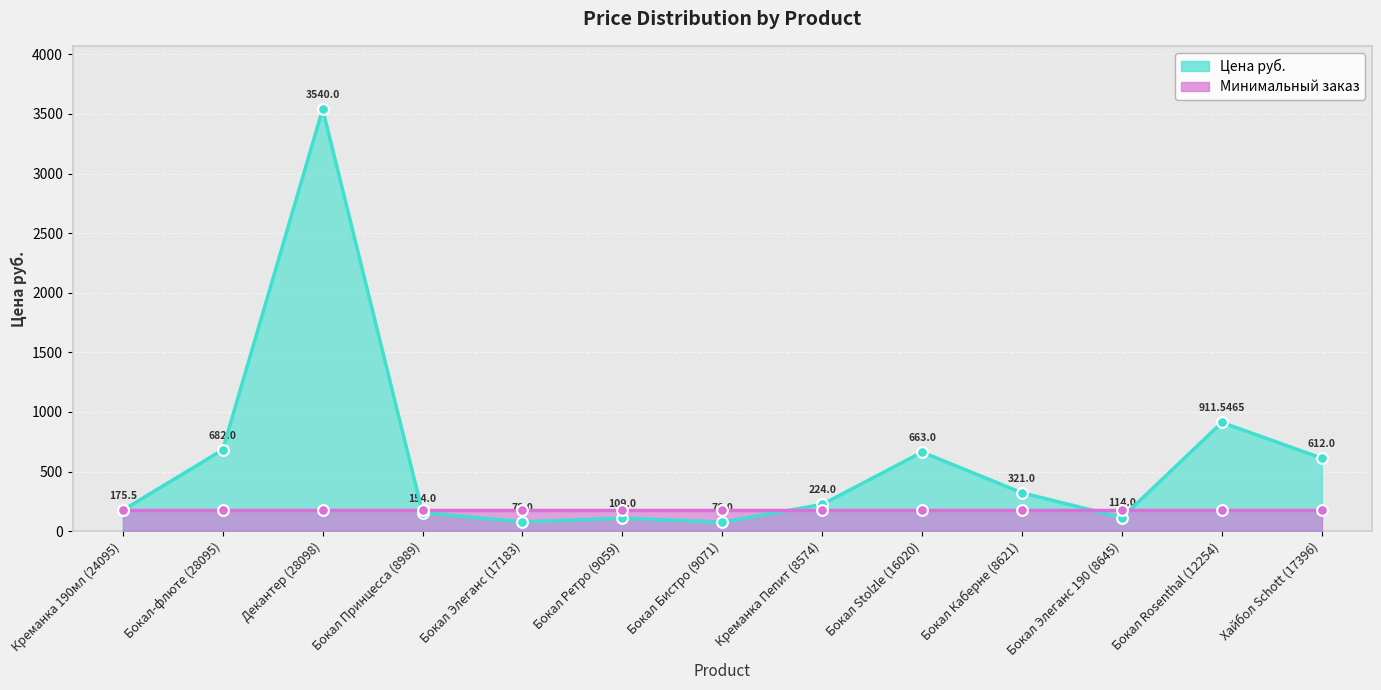

What is the change in value from Бокал Ретро (9059) to Бокал Stolzle (16020)?

+554.0